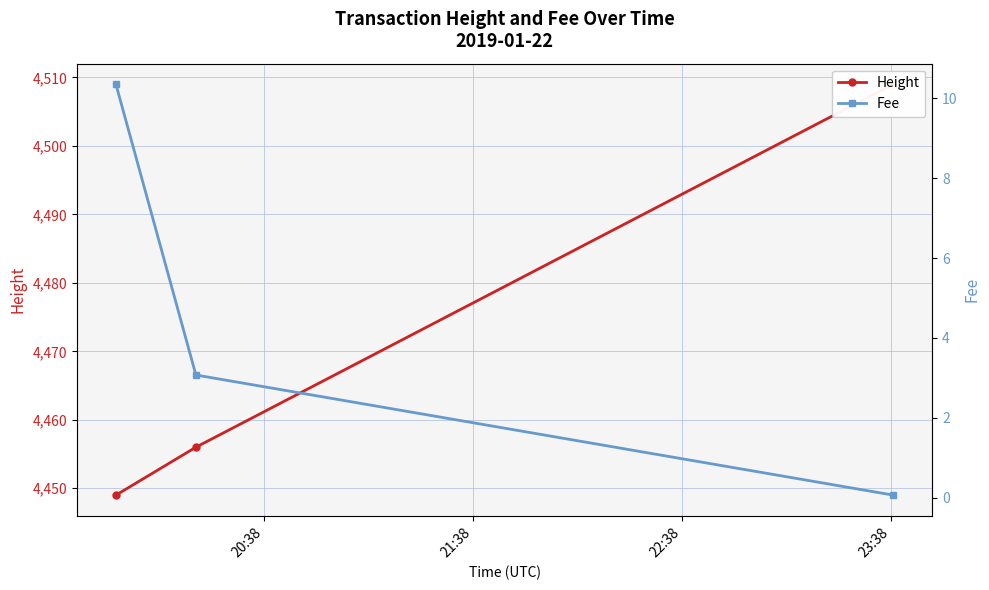

Where is Height nearest to the value 4479?

21:38